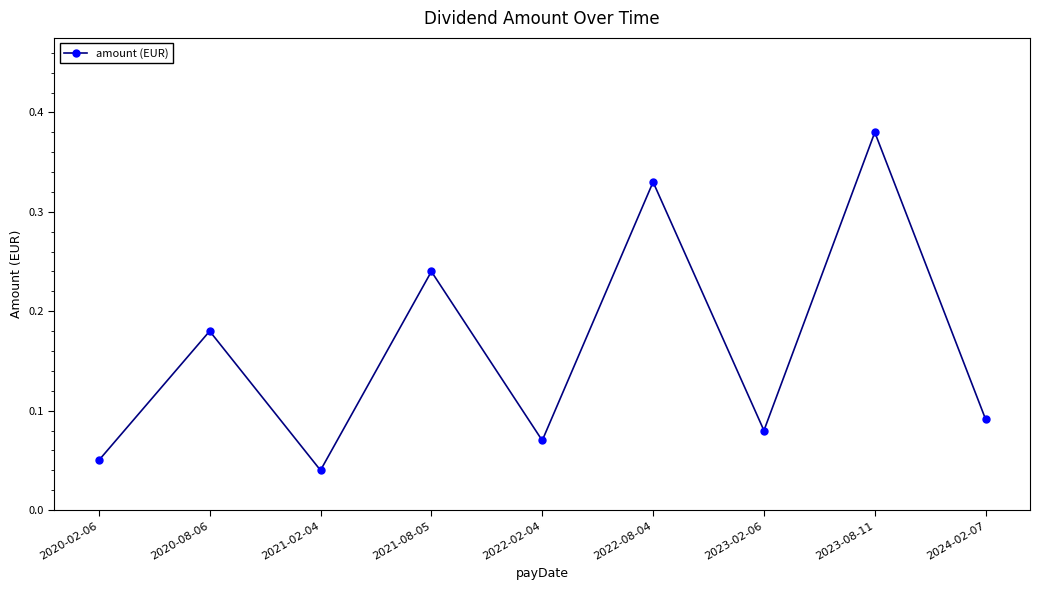

Rank the categories by value from lowest to highest.

2021-02-04, 2020-02-06, 2022-02-04, 2023-02-06, 2024-02-07, 2020-08-06, 2021-08-05, 2022-08-04, 2023-08-11